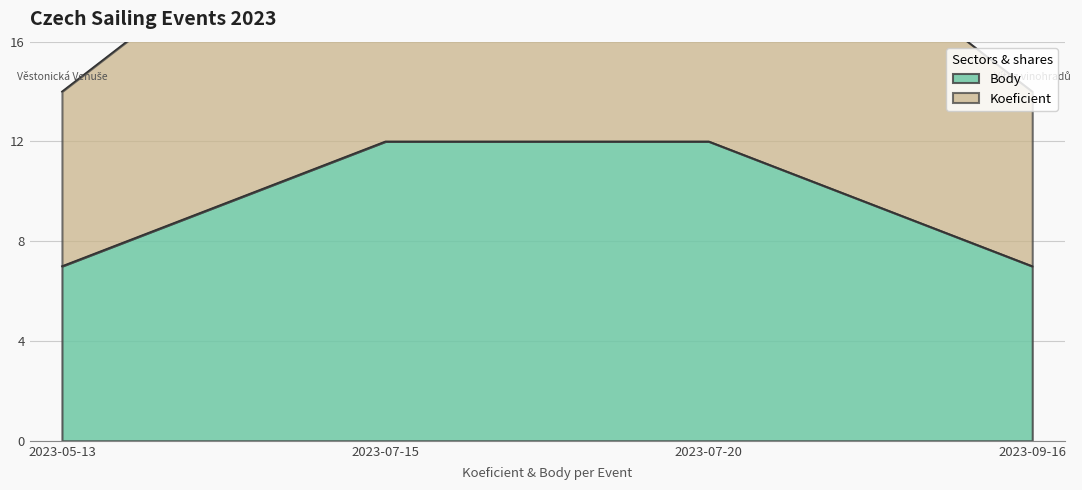

What is the maximum value shown in the chart?

24